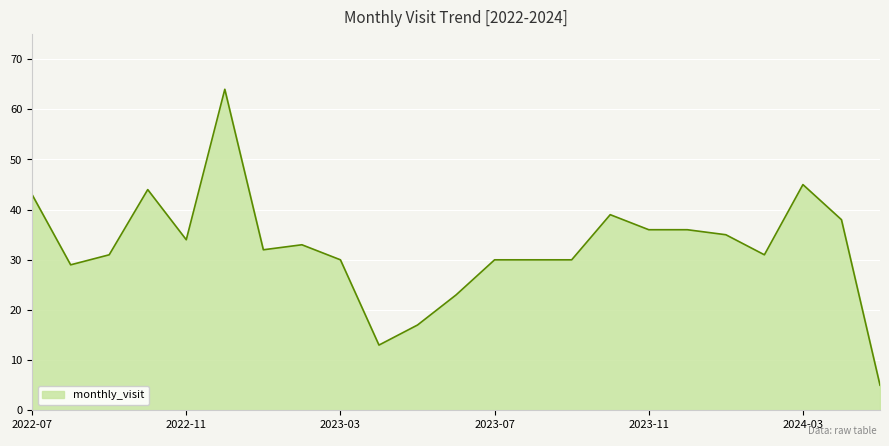

What is the average value?

33